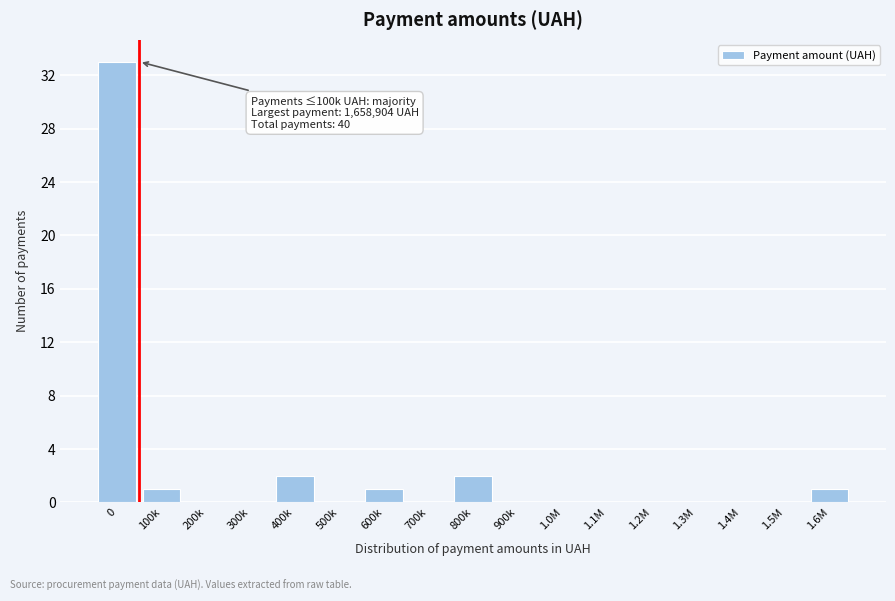

Reading left to right, list all the values displayed in this chart.

0=33	100k=1	200k=0	300k=0	400k=2	500k=0	600k=1	700k=0	800k=2	900k=0	1.0M=0	1.1M=0	1.2M=0	1.3M=0	1.4M=0	1.5M=0	1.6M=1